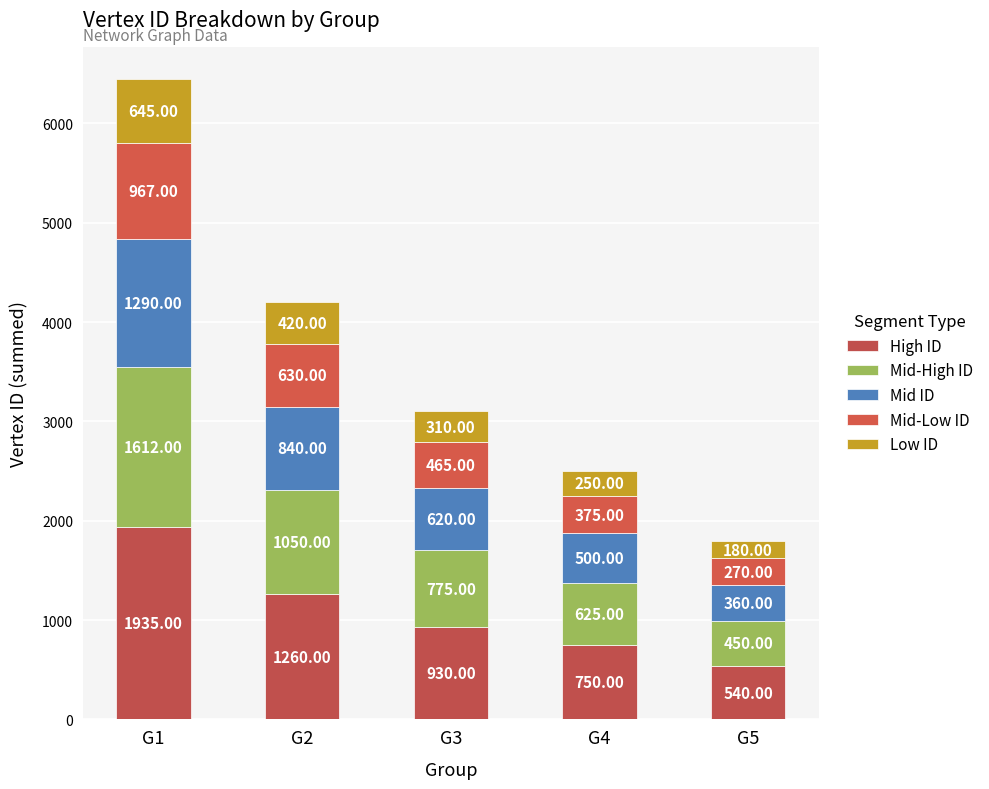

What value does the Low ID series have at G1?

645